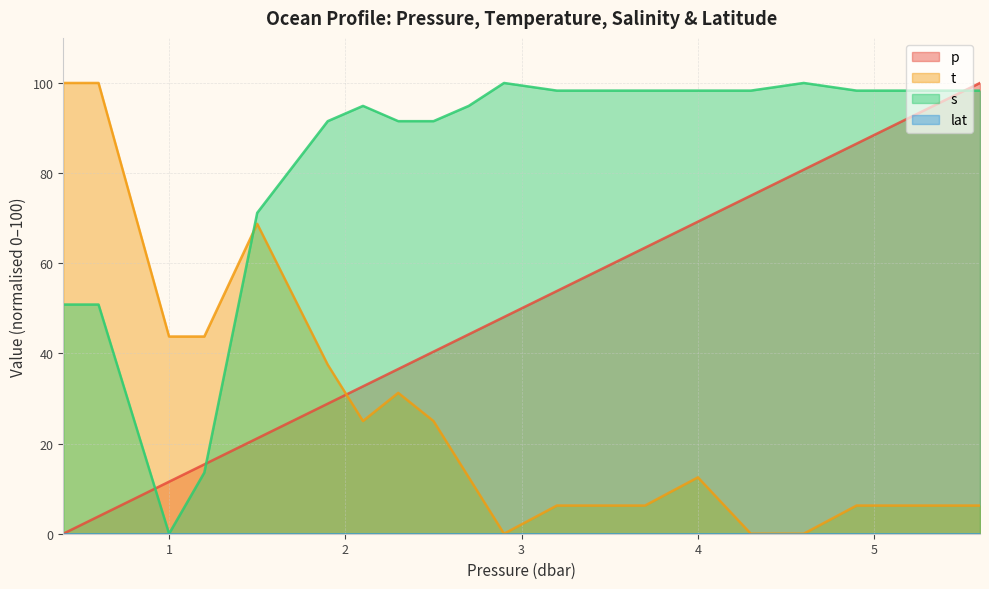

Which has a higher value, 4.3 or 1.9?

4.3